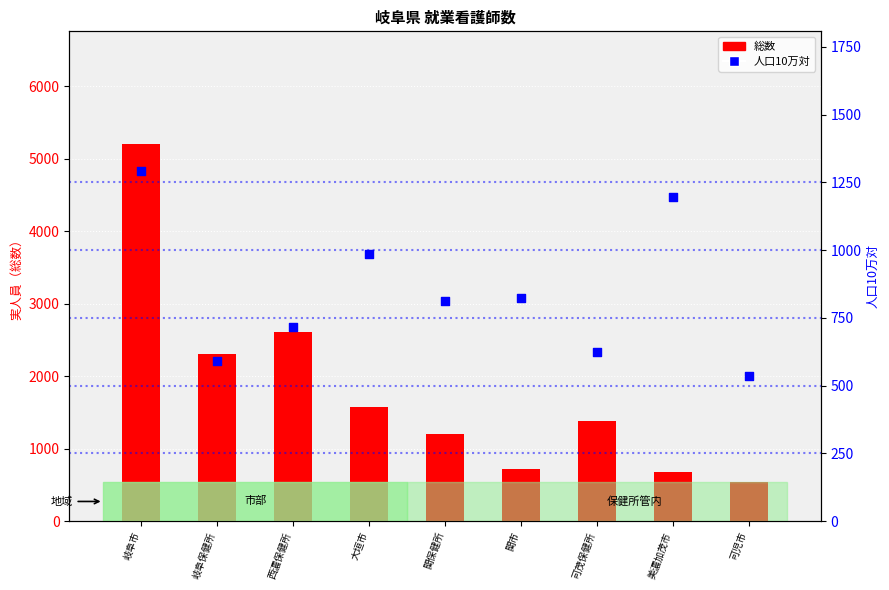

Which series reaches the maximum Y coordinate?

総数